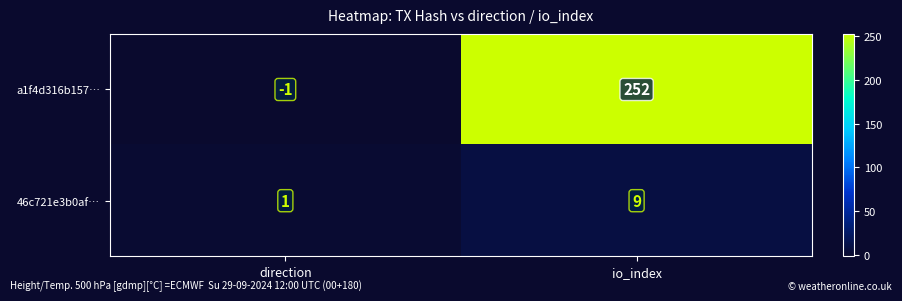

How many data points does each series have?

2